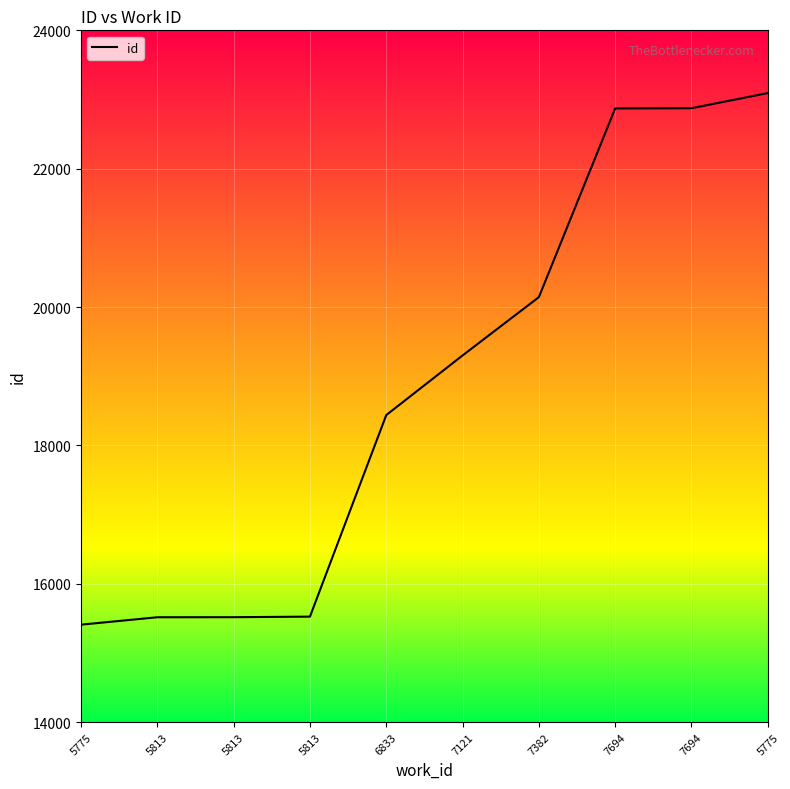

How many lines are shown in the chart?

1